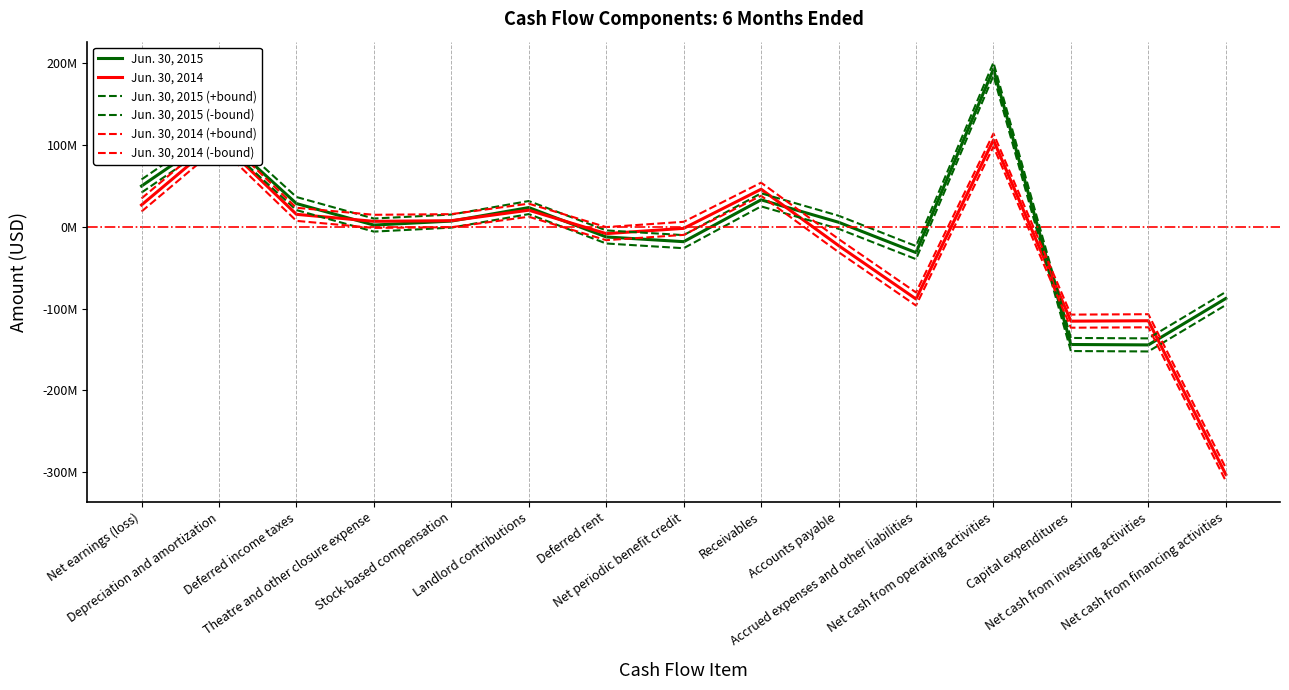

What is the label of the 7th point from the left?

Deferred rent